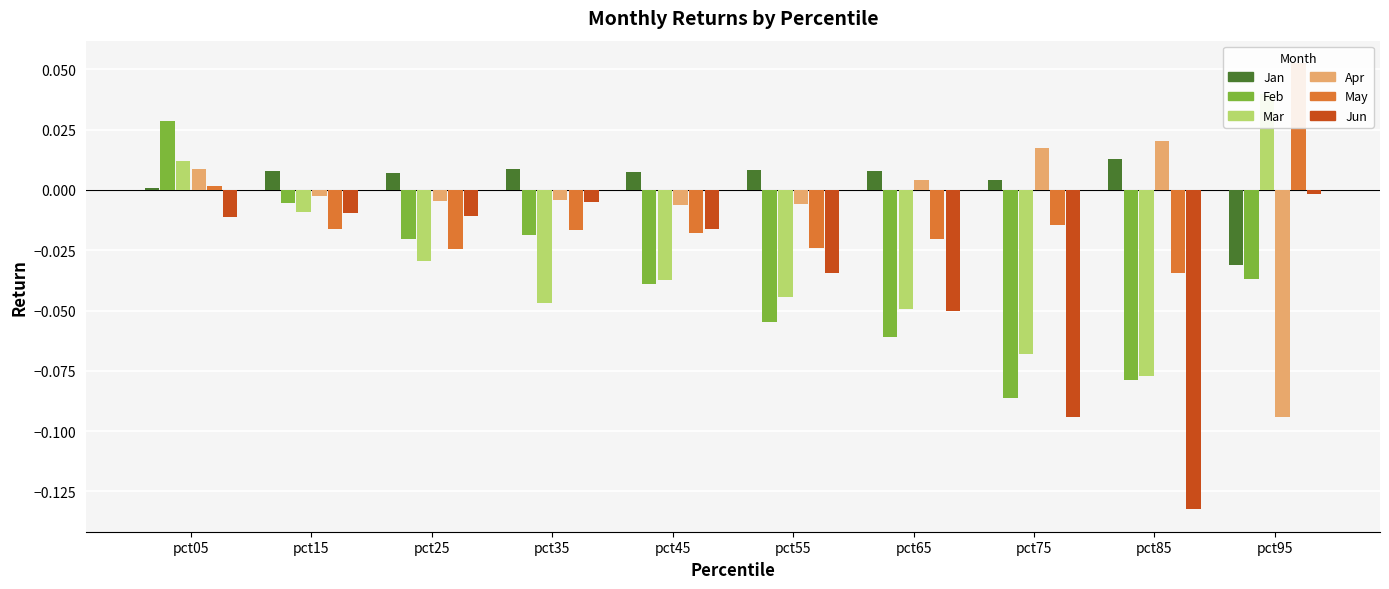

Does the chart contain stacked bars?

No